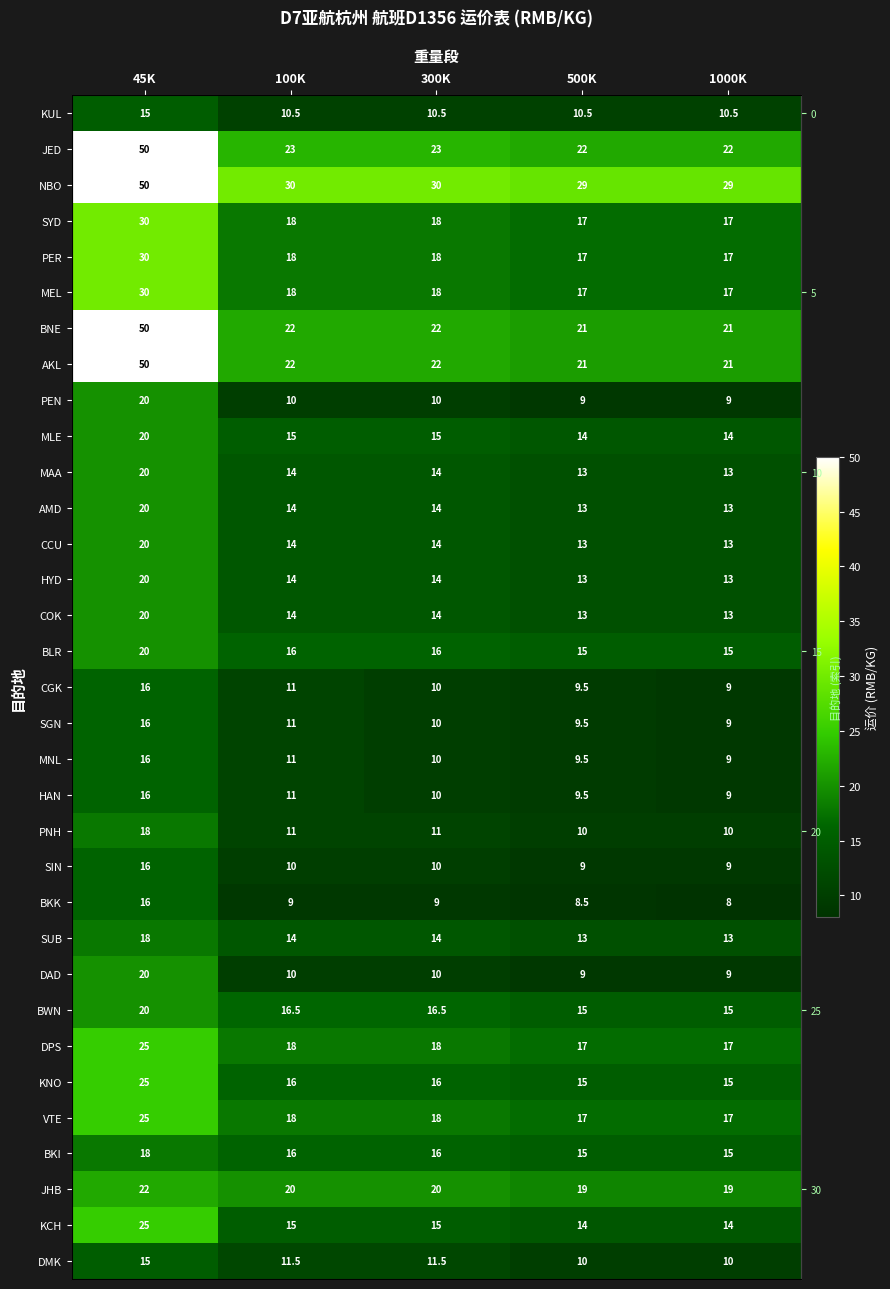

Which label corresponds to the smallest value in the chart?

1000K